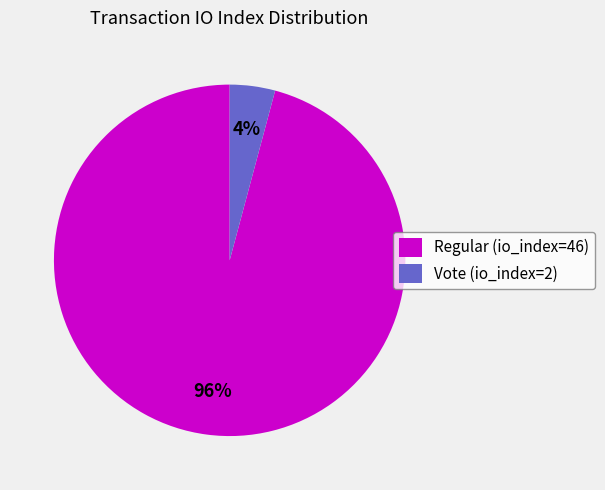

Count the number of slices in the pie.

2